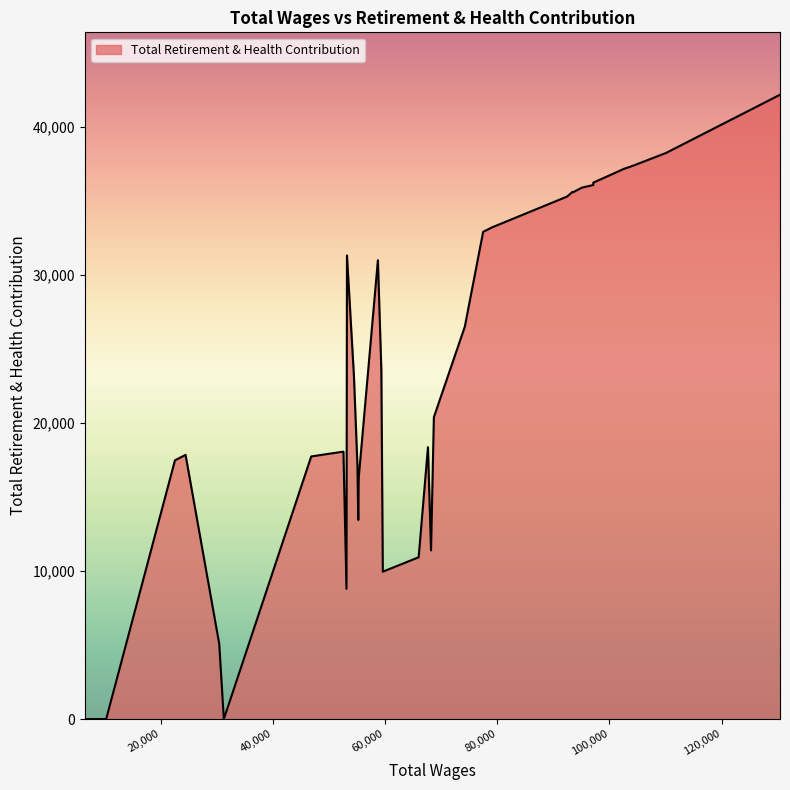

What is the sum of the values at 22557.0 and 101220.0?

54444